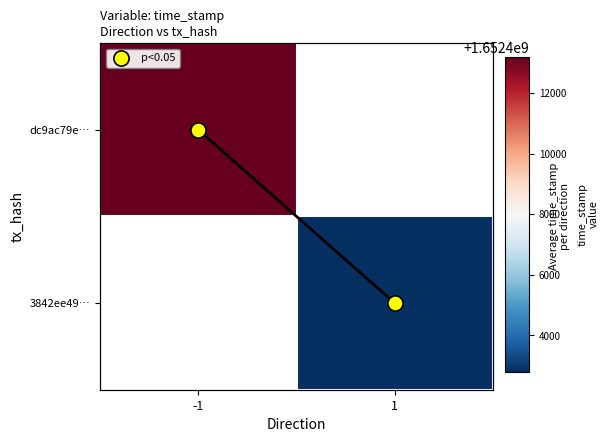

Which series has the widest spread of values?

dc9ac79e…